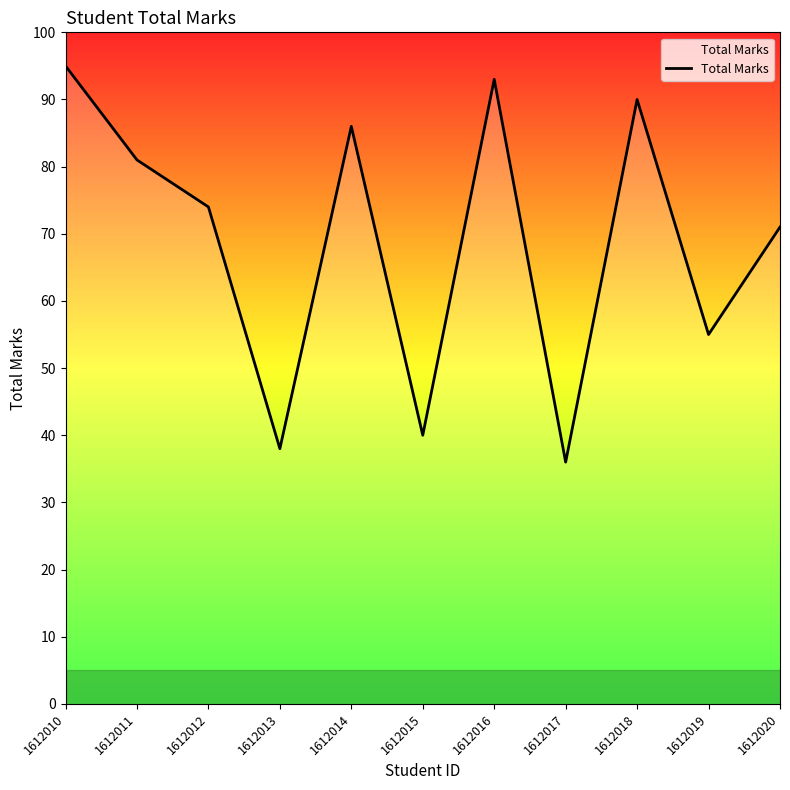

How many distinct data groups are displayed?

1